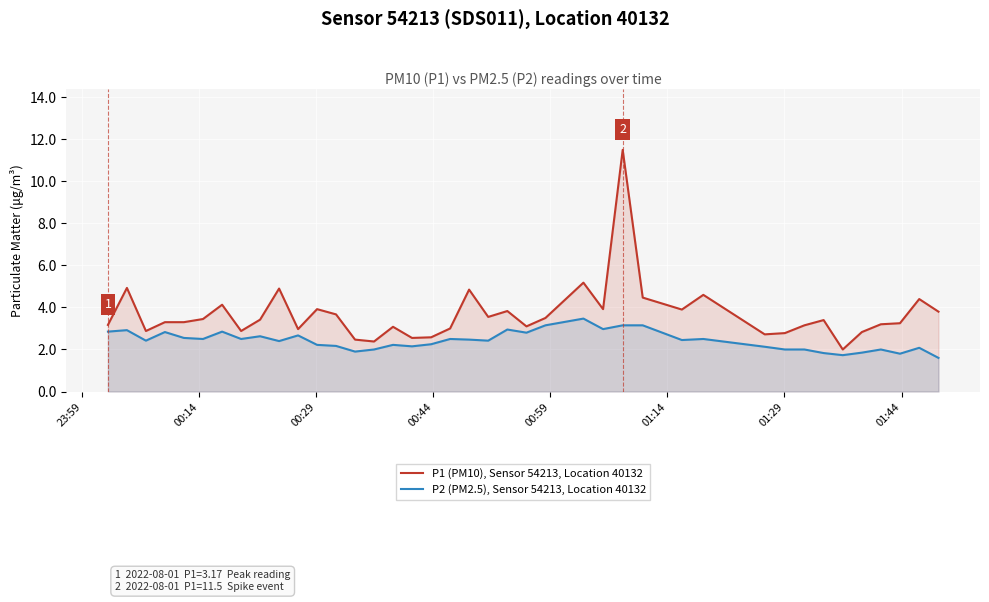

What is the minimum value for P2 (PM2.5), Sensor 54213, Location 40132?

1.6